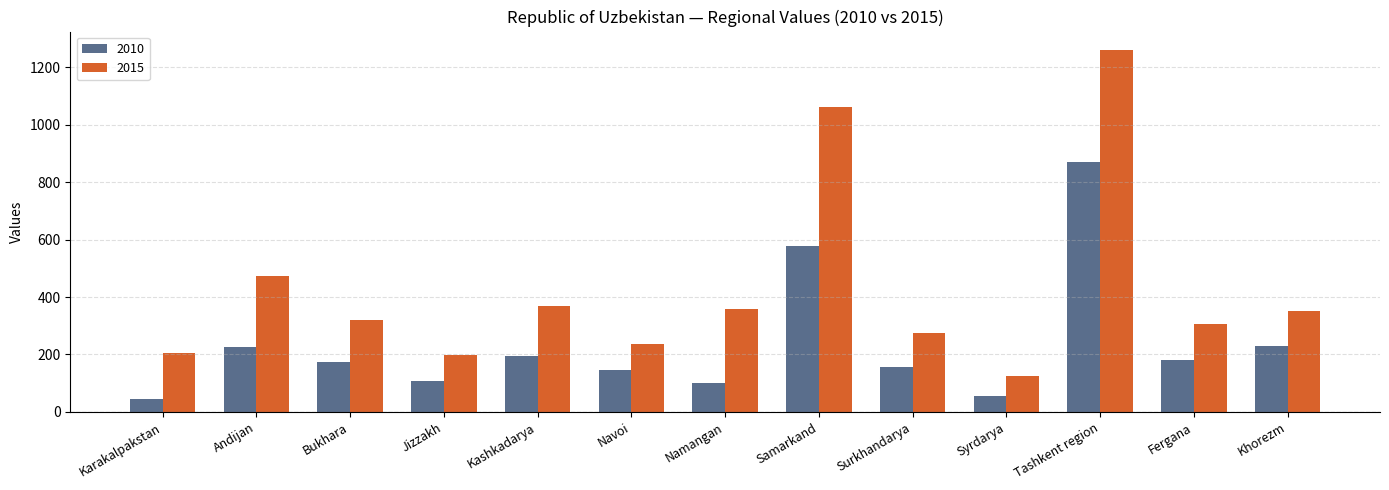

Which category has the lowest value in the 2015 series?

Syrdarya